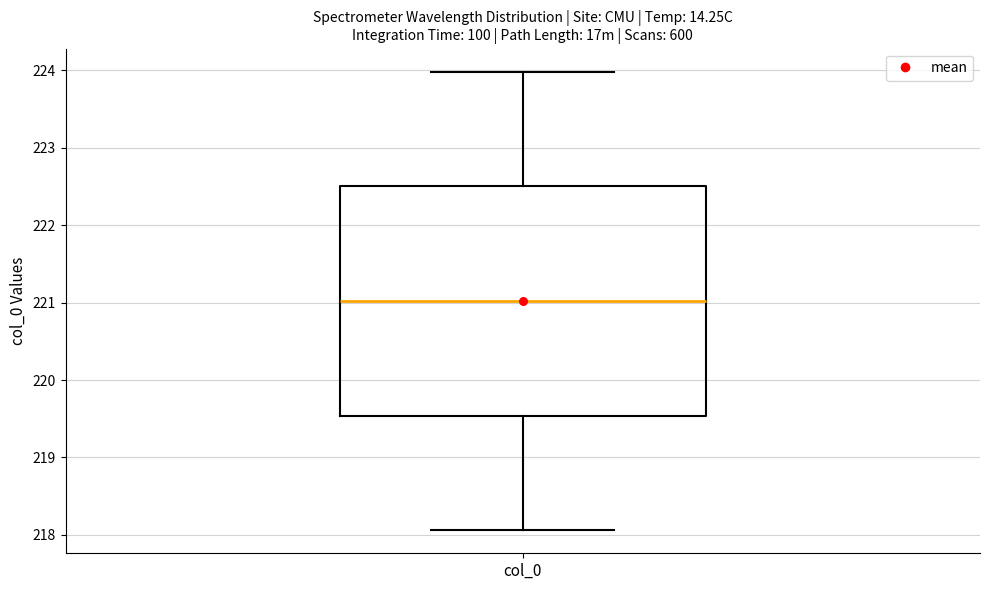

Where does the upper whisker of the box for col_0 end on the y-axis? The values are not printed on the chart, so give them approximately, as read against the axis.

224.0